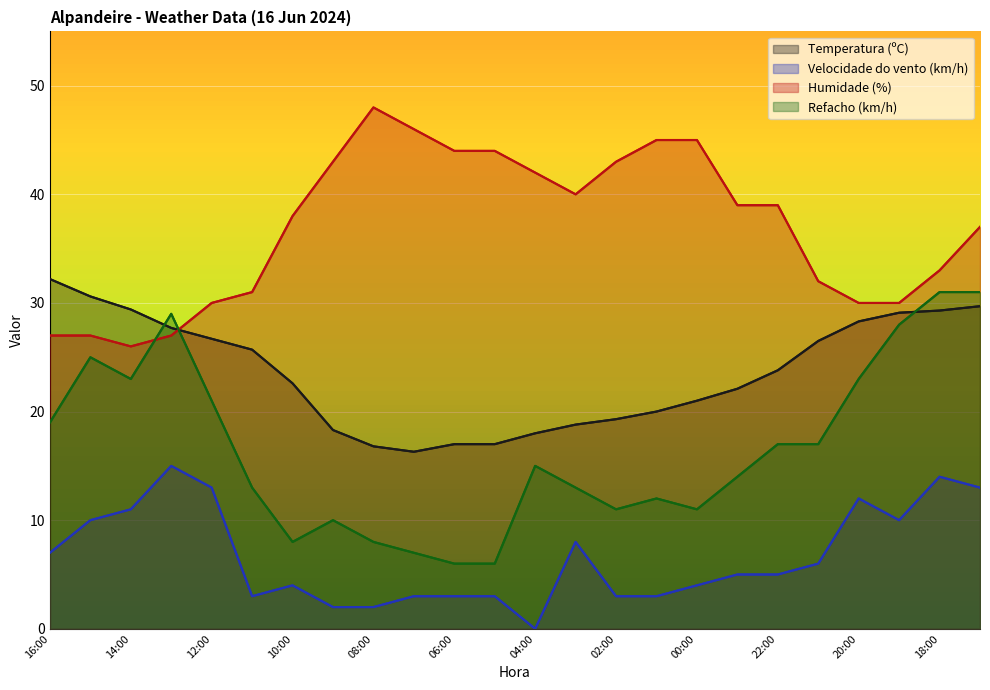

Rank the series at 12:00 from lowest to highest value.

Velocidade do vento (km/h), Refacho (km/h), Temperatura (ºC), Humidade (%)